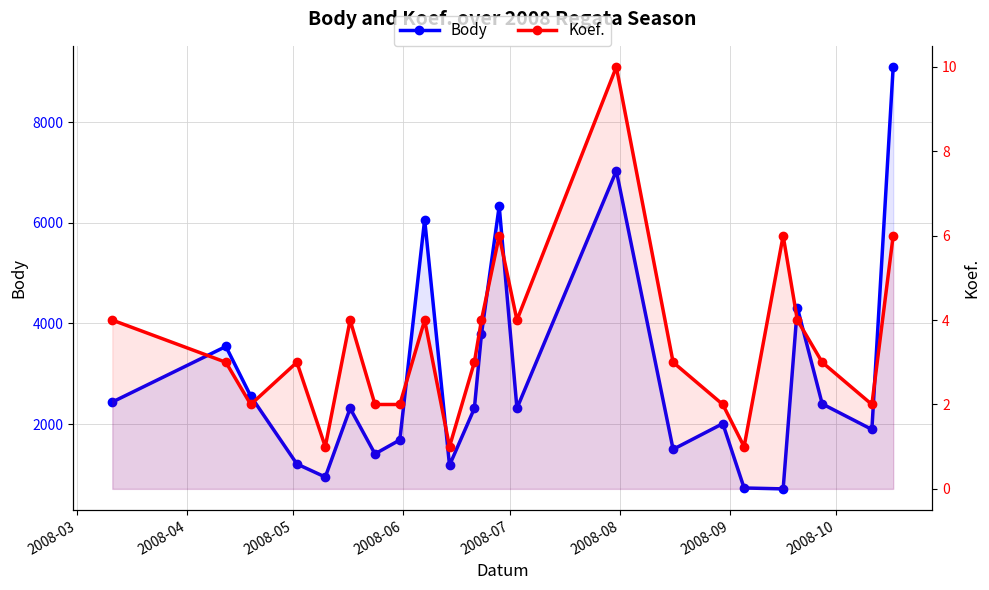

What position from the right is 2008-03?

23